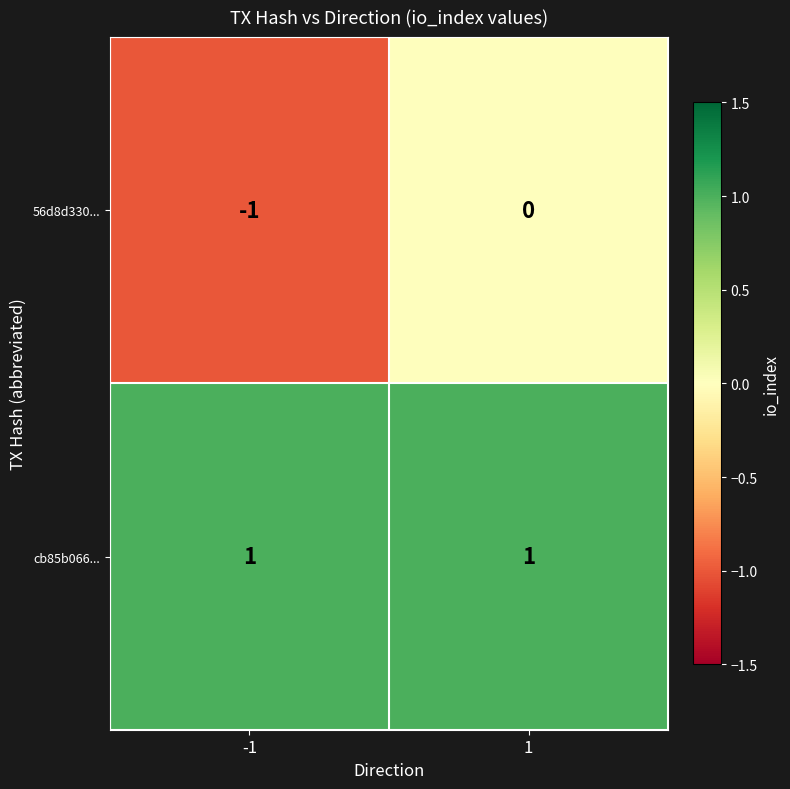

What is the maximum value shown in the chart?

1